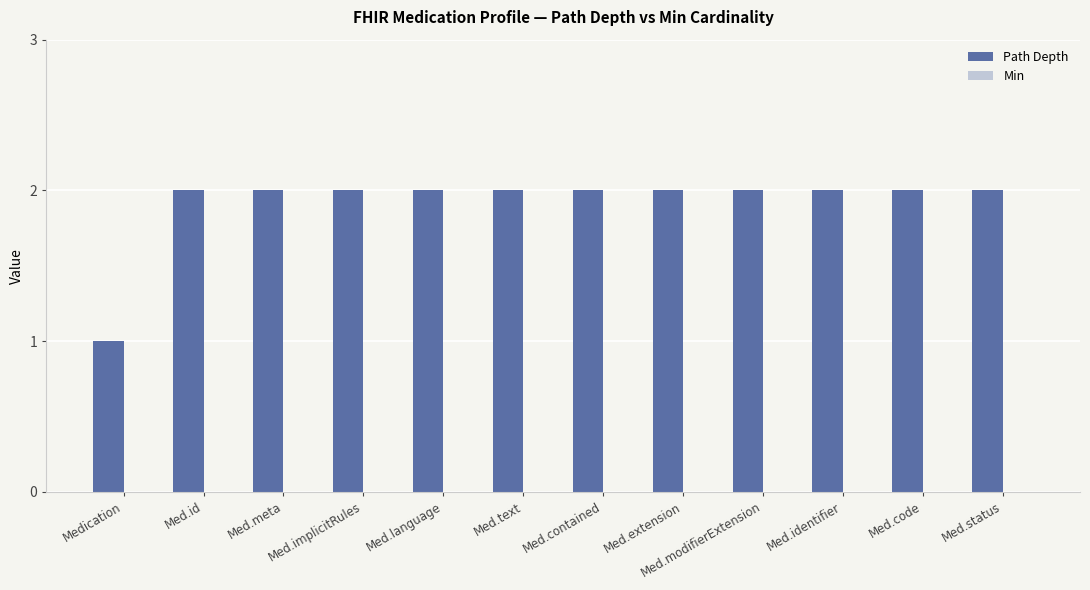

What is the ratio of the value at Med.text to the value at Med.identifier?

1.0